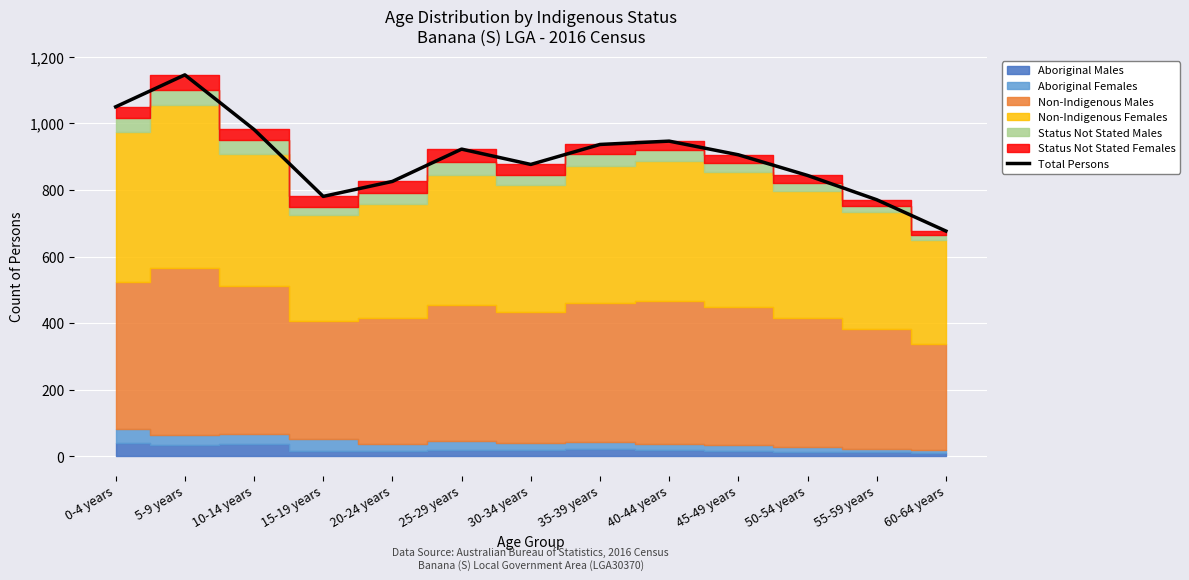

The value at 40-44 years is 288. True or false?

False